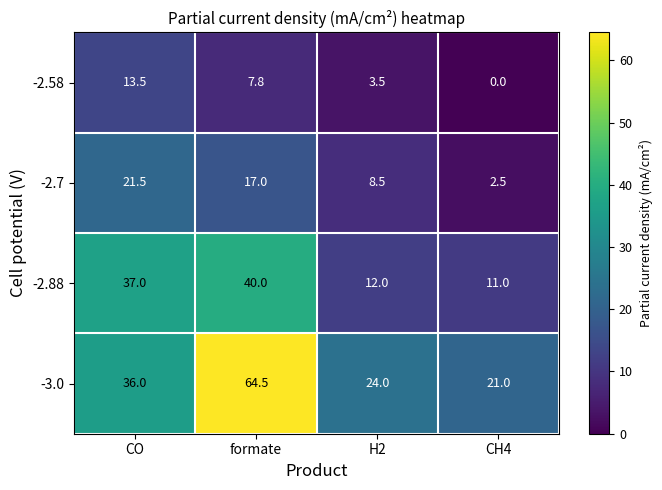

At which category does the chart reach its peak across all series?

formate